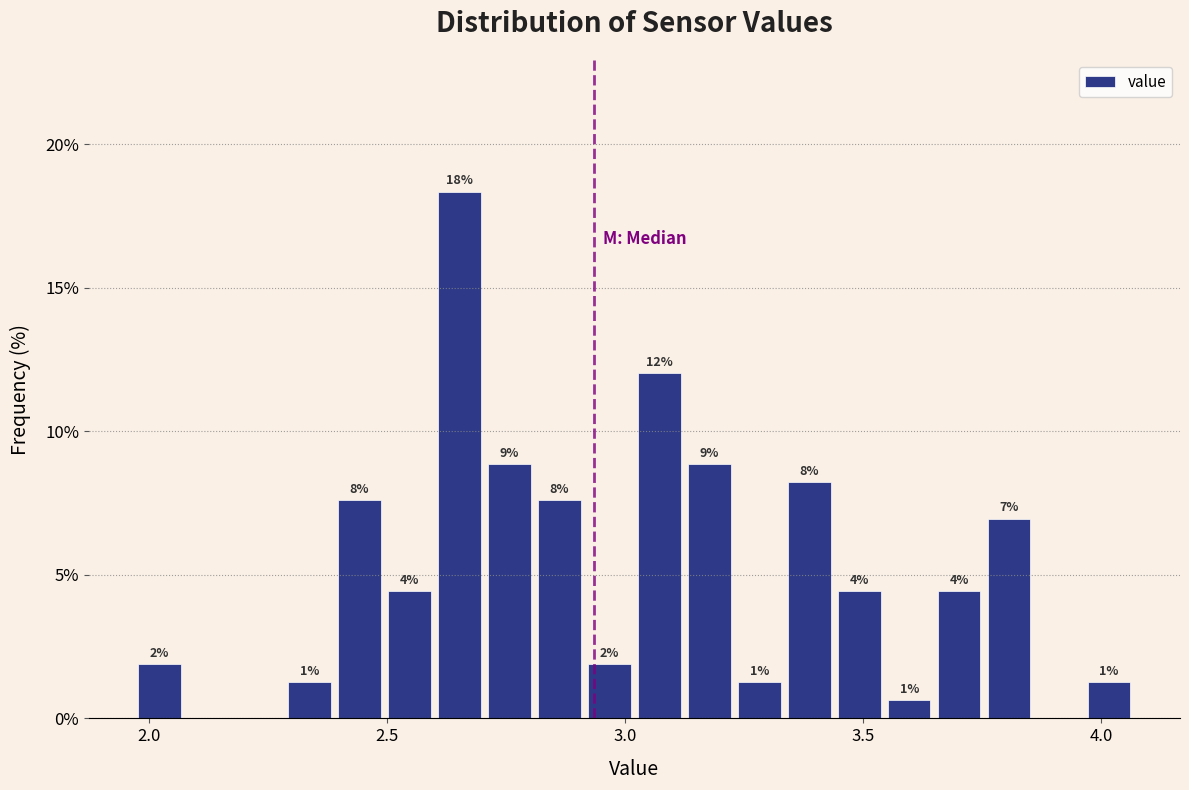

Around what value on the x-axis is the tallest bar? Give the approximate position of its centre, as read against the axis.

2.65